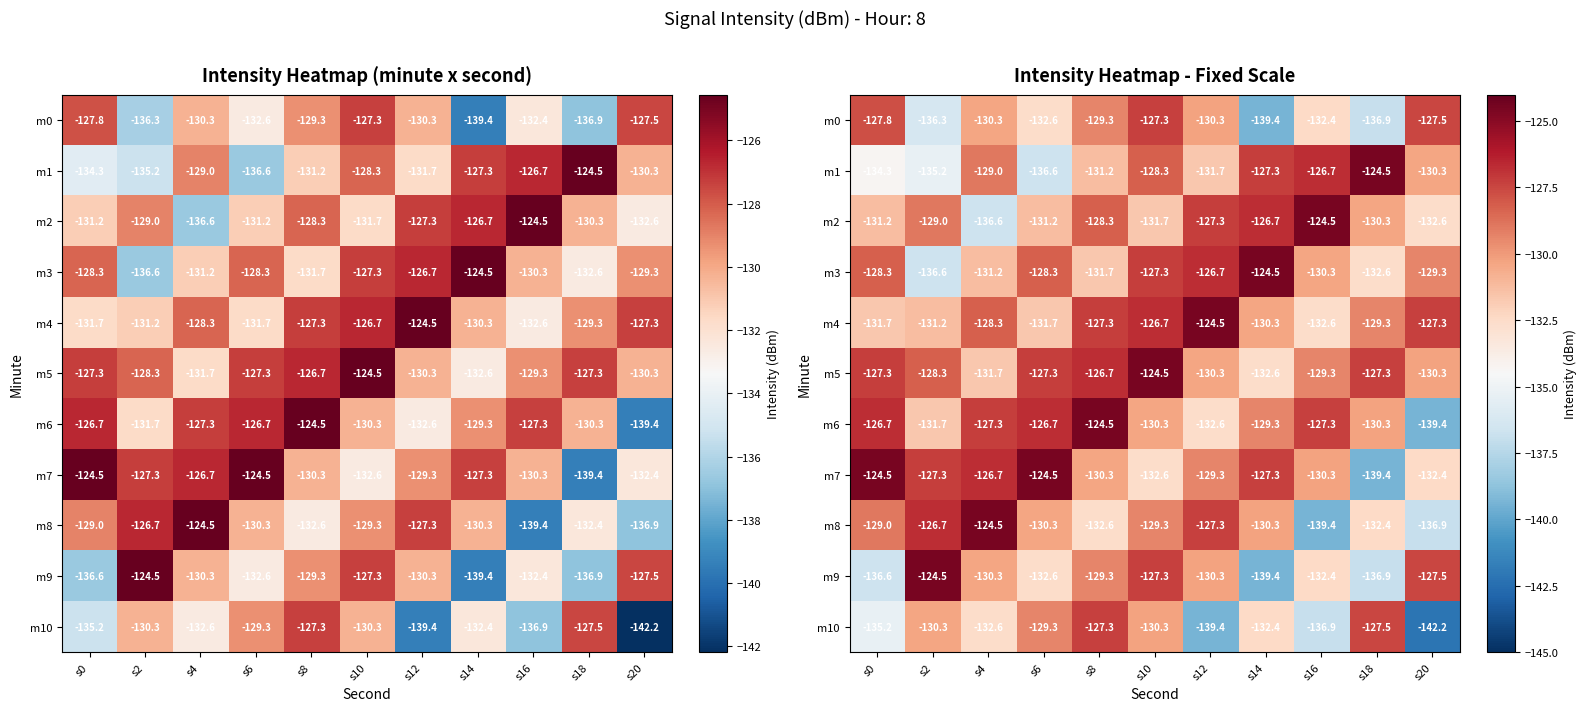

What is the minimum value shown in the chart?

-142.2